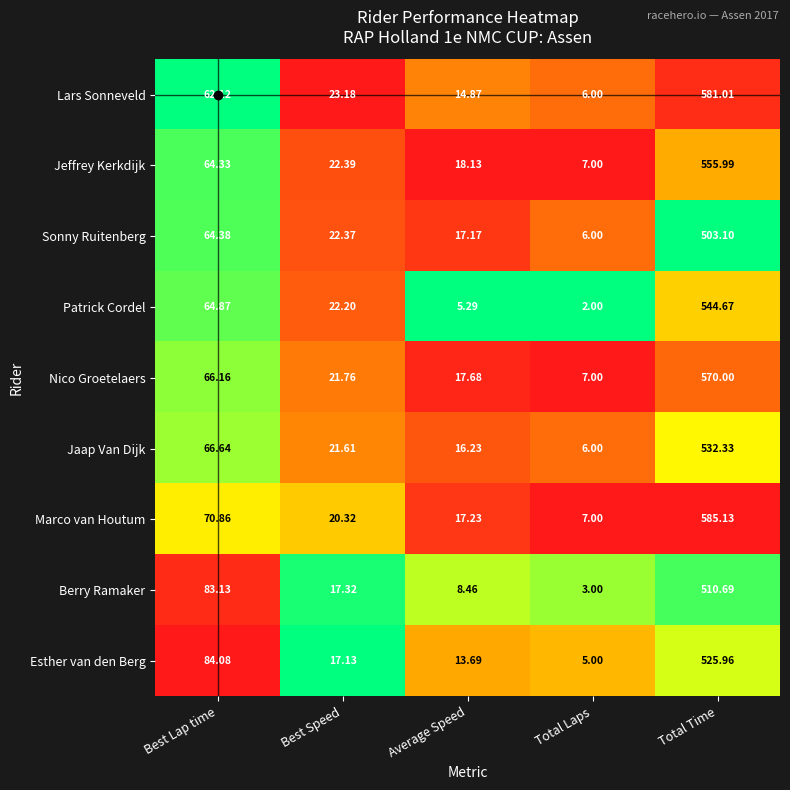

At Average Speed, list the series in order from smallest to largest.

Patrick Cordel, Berry Ramaker, Esther van den Berg, Lars Sonneveld, Jaap Van Dijk, Sonny Ruitenberg, Marco van Houtum, Nico Groetelaers, Jeffrey Kerkdijk